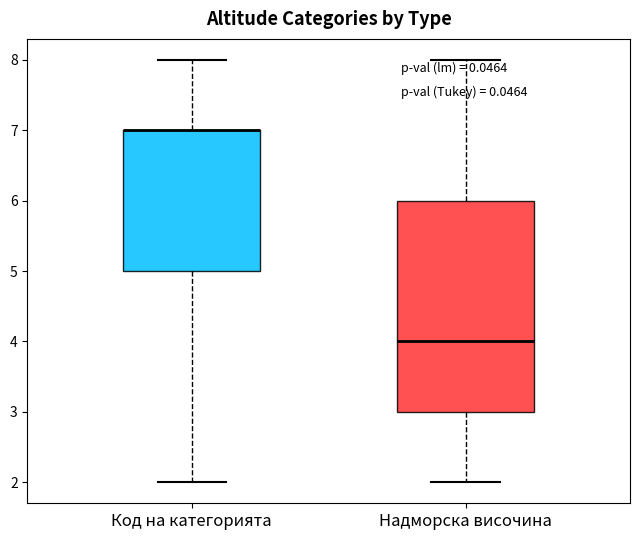

Reading left to right, read every box against the y-axis: the position of its median line, the range the box covers, and the ends of its whiskers. The values are not printed on the chart, so give them approximately, as read against the axis.

Код на категорията: median 7 (drawn on the box's upper edge), box 5 to 7, whiskers 2 to 8
Надморска височина: median 4, box 3 to 6, whiskers 2 to 8